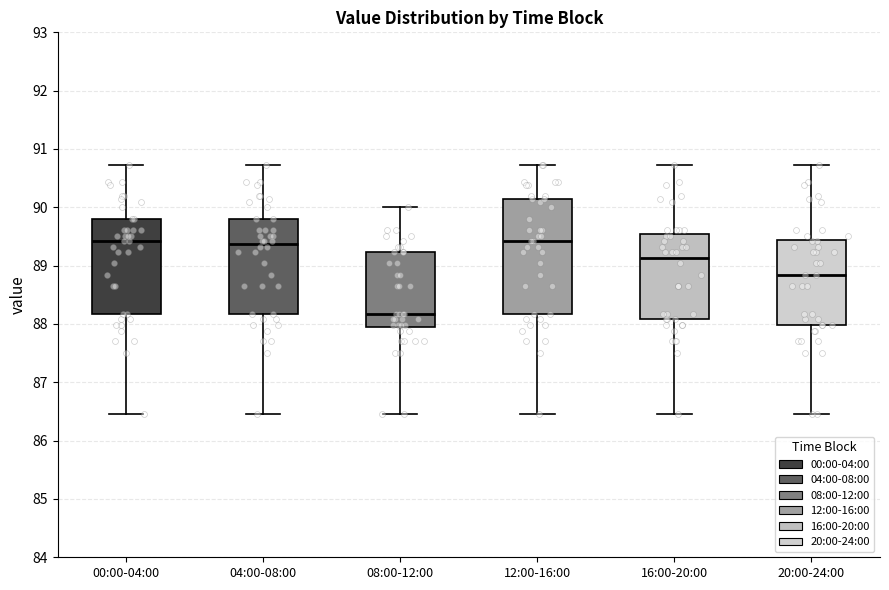

Reading left to right, transcribe this box plot: for each box, give where its median line is, the range the box spans, and where its two whiskers end, as read against the y-axis. The values are not printed on the chart, so give them approximately, as read against the axis.

00:00-04:00: median 89.4, box 88.2 to 89.8, whiskers 86.5 to 90.7
04:00-08:00: median 89.4, box 88.2 to 89.8, whiskers 86.5 to 90.7
08:00-12:00: median 88.2, box 88.0 to 89.2, whiskers 86.5 to 90.0
12:00-16:00: median 89.4, box 88.2 to 90.1, whiskers 86.5 to 90.7
16:00-20:00: median 89.1, box 88.1 to 89.5, whiskers 86.5 to 90.7
20:00-24:00: median 88.8, box 88.0 to 89.4, whiskers 86.5 to 90.7